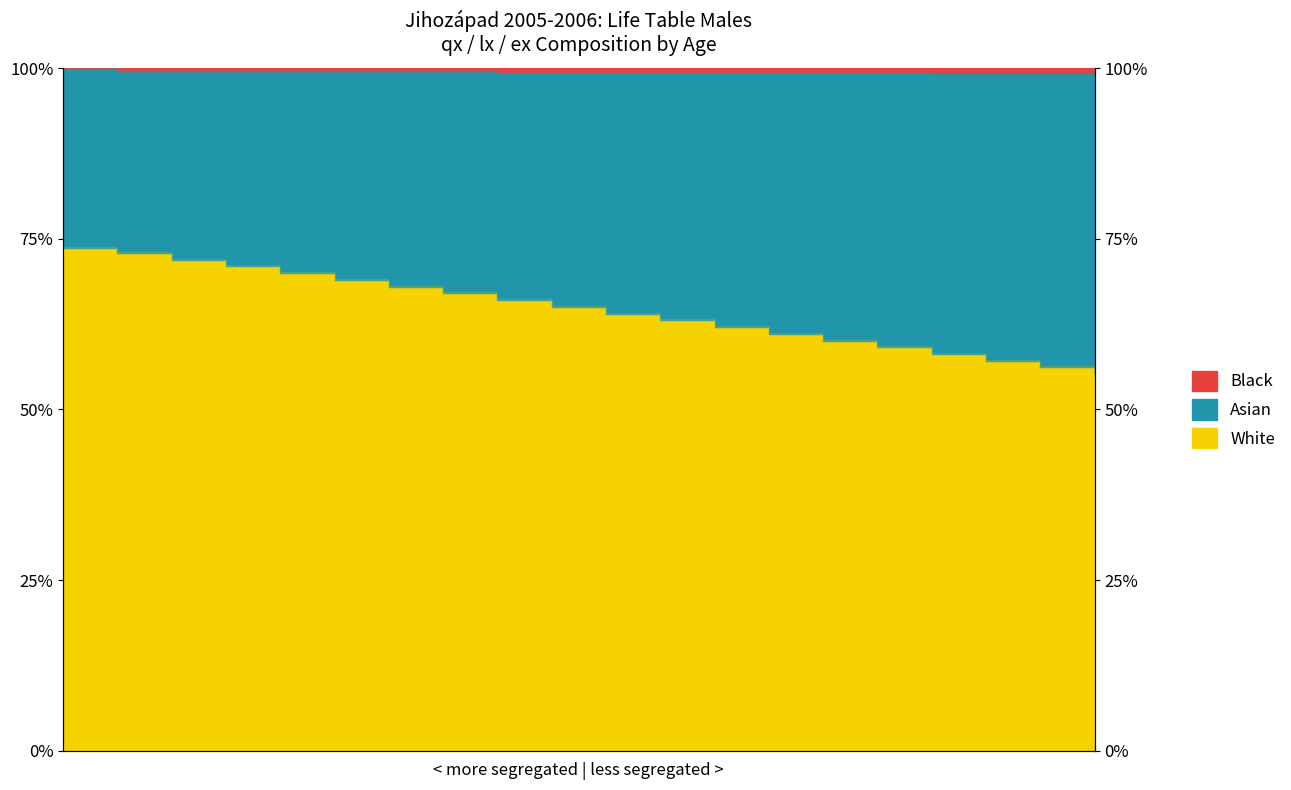

The lx series shows 1.0 at 13. True or false?

True